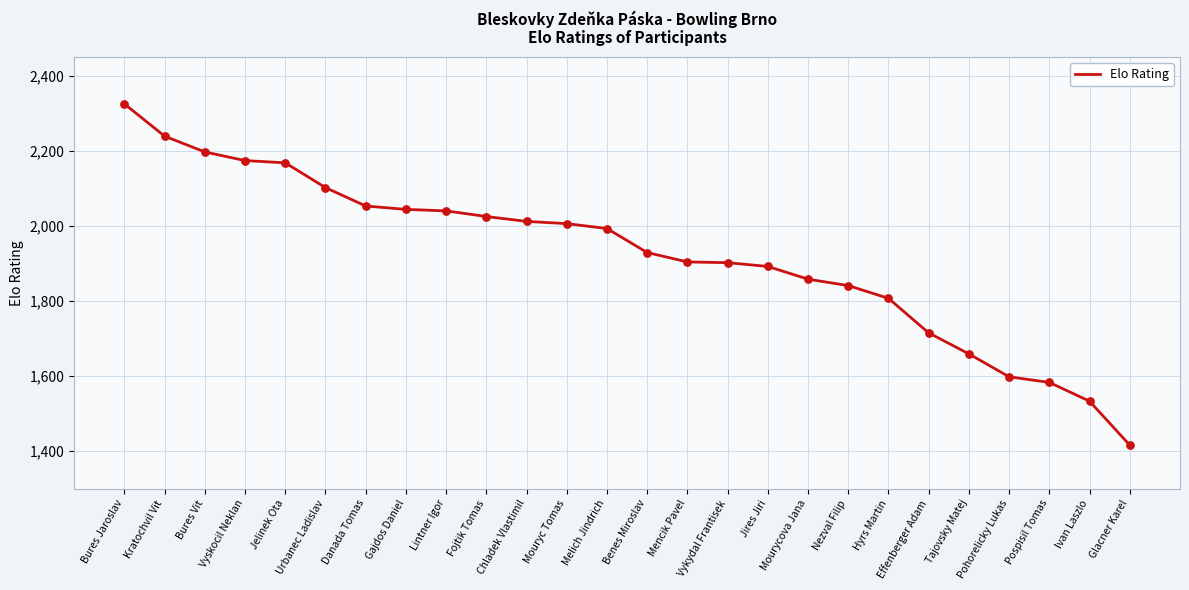

What is the change in value from Mourycova Jana to Glacner Karel?

-442